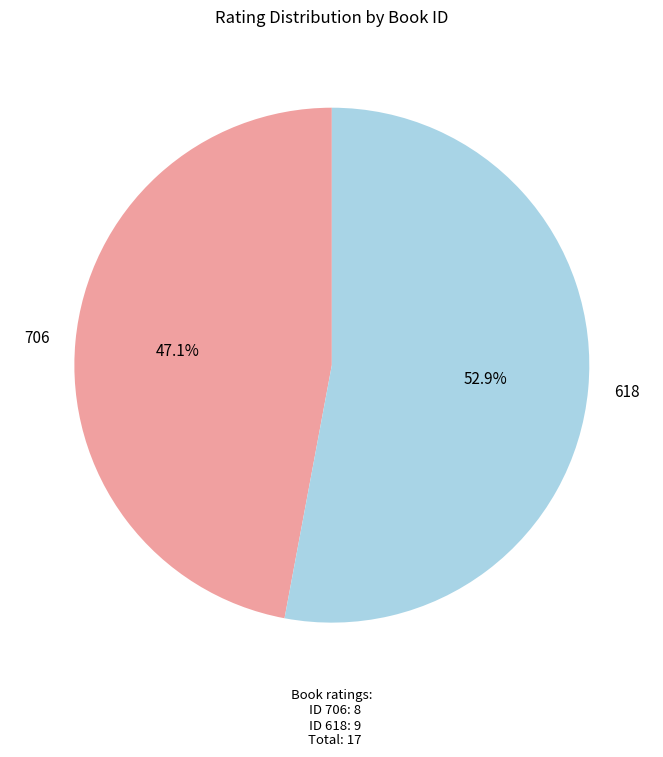

Which has a higher value, 706 or 618?

618